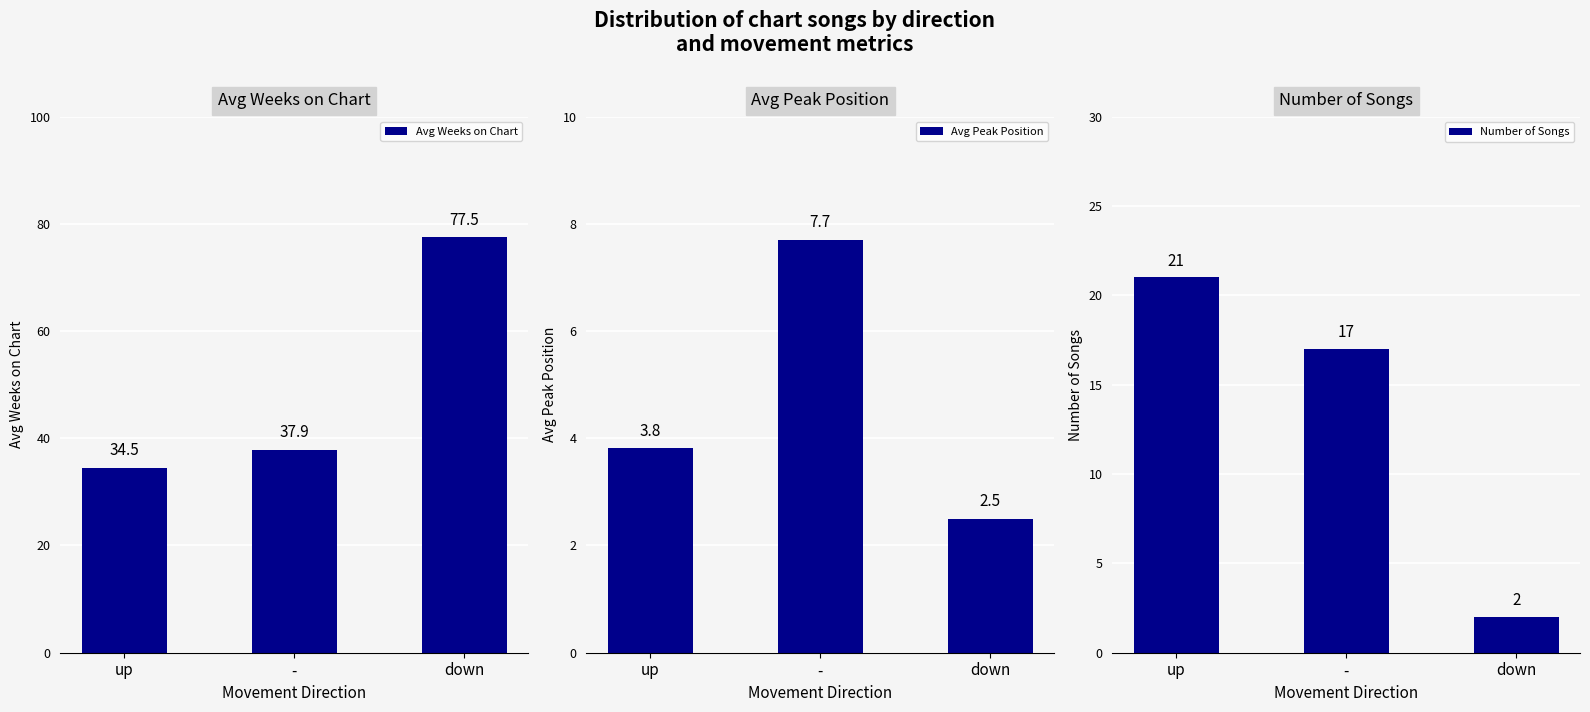

What is the total value across all series at -?

62.6